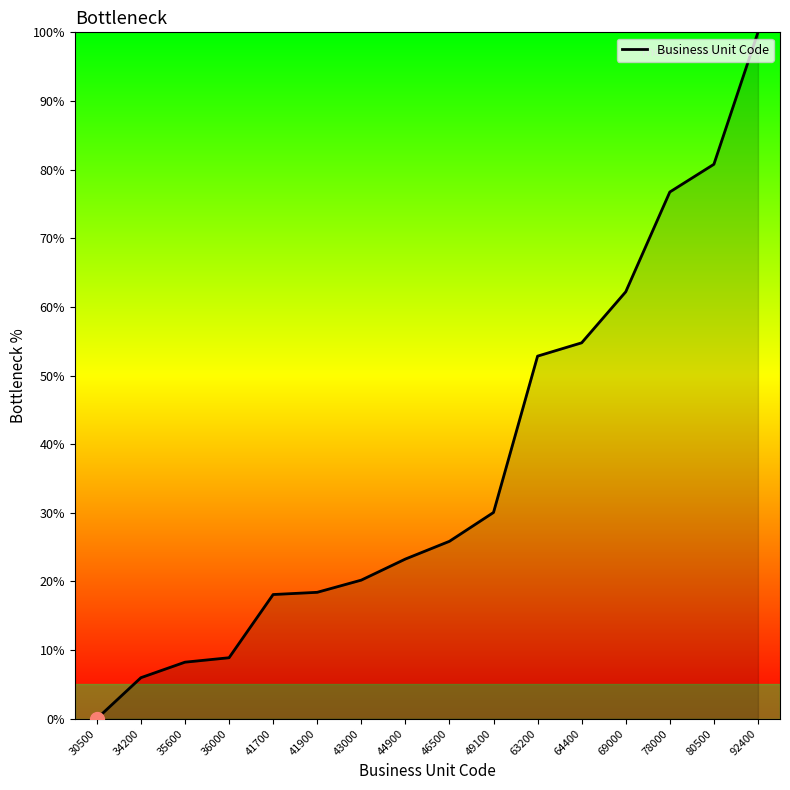

Between 80500 and 44900, which is larger?

80500